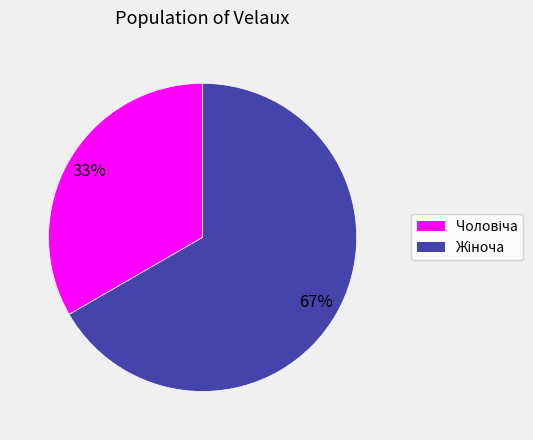

Is there any slice that represents more than half of the pie?

Yes